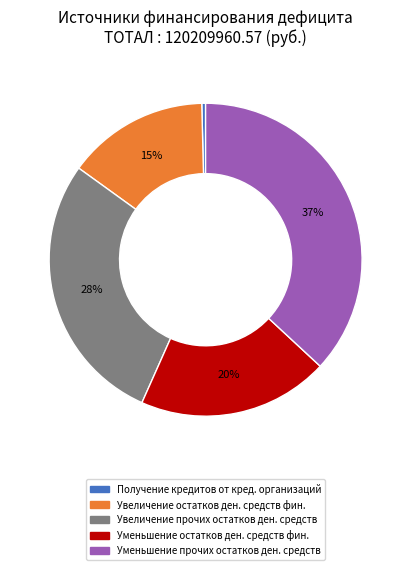

How many slices are in this pie chart?

5